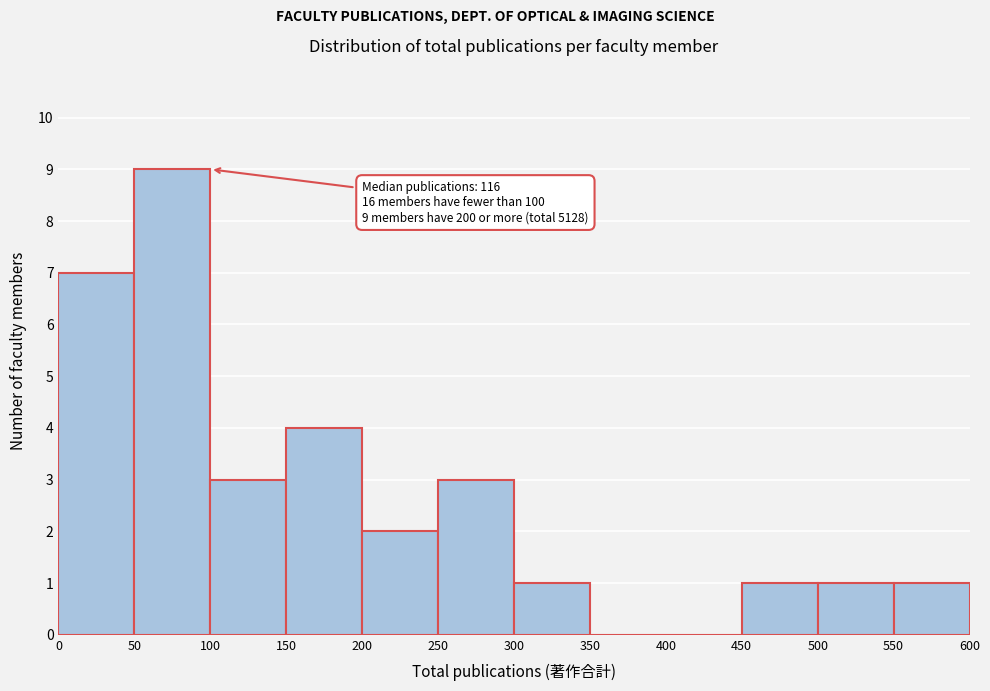

Over which range of the x-axis is the bar tallest?

50 to 100